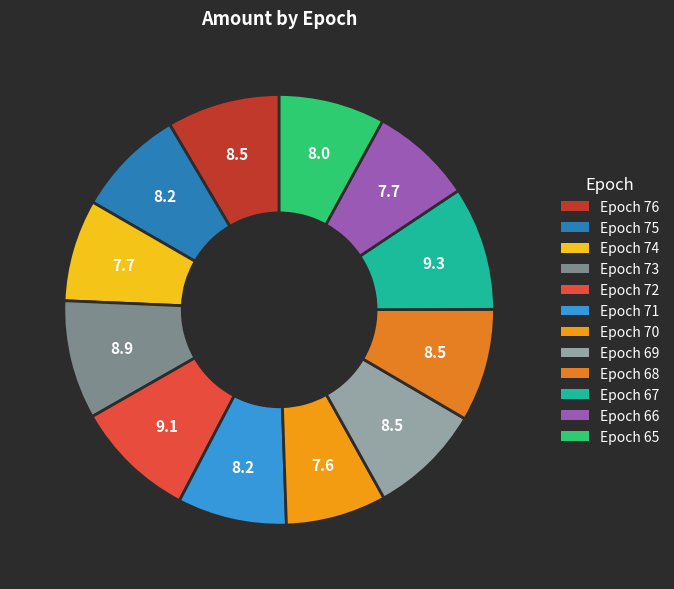

To the nearest percent, what is the combined percentage of Epoch 66 and Epoch 70?

15%